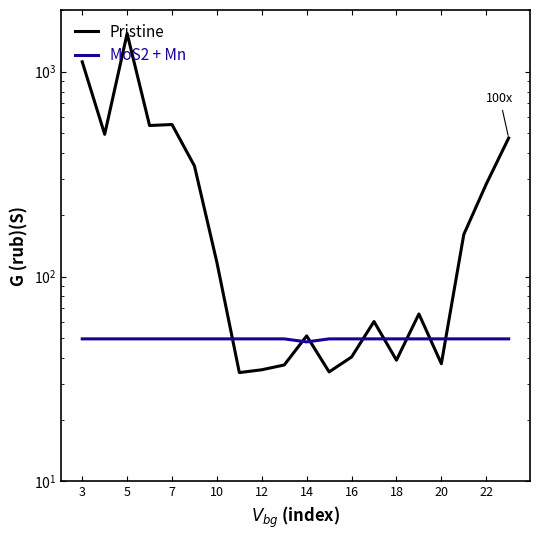

True or false: MoS2 + Mn has more than 2 interior local peaks.

False